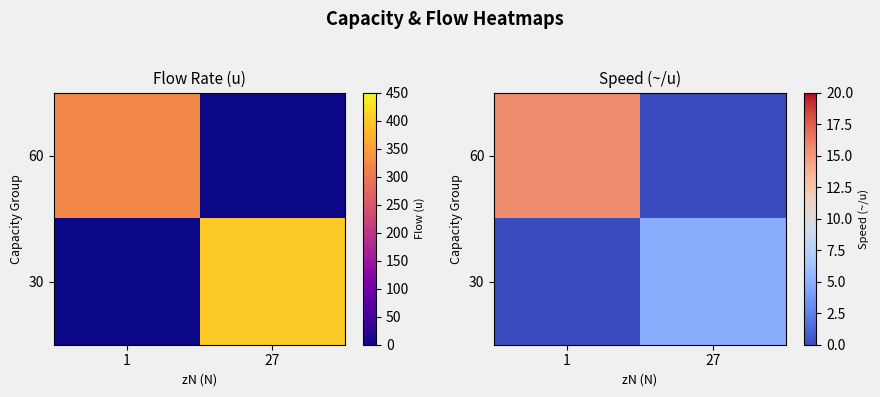

Rank the series at 27 from highest to lowest value.

30, 60